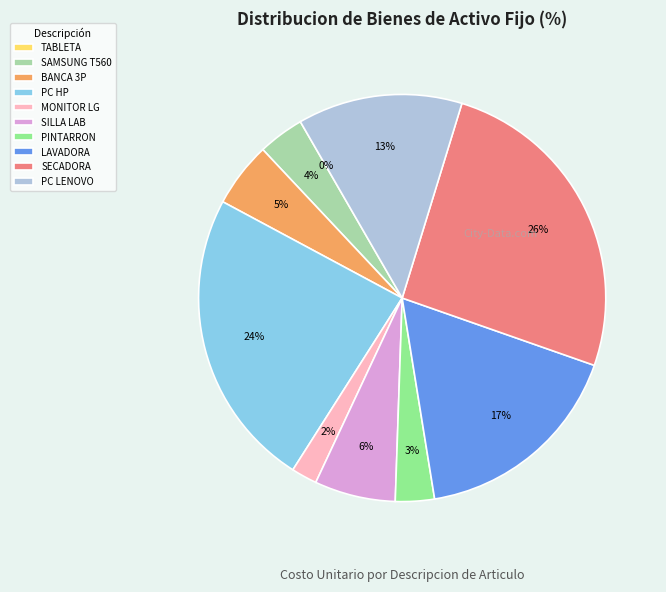

The PINTARRON slice represents 3% of the pie. True or false?

True